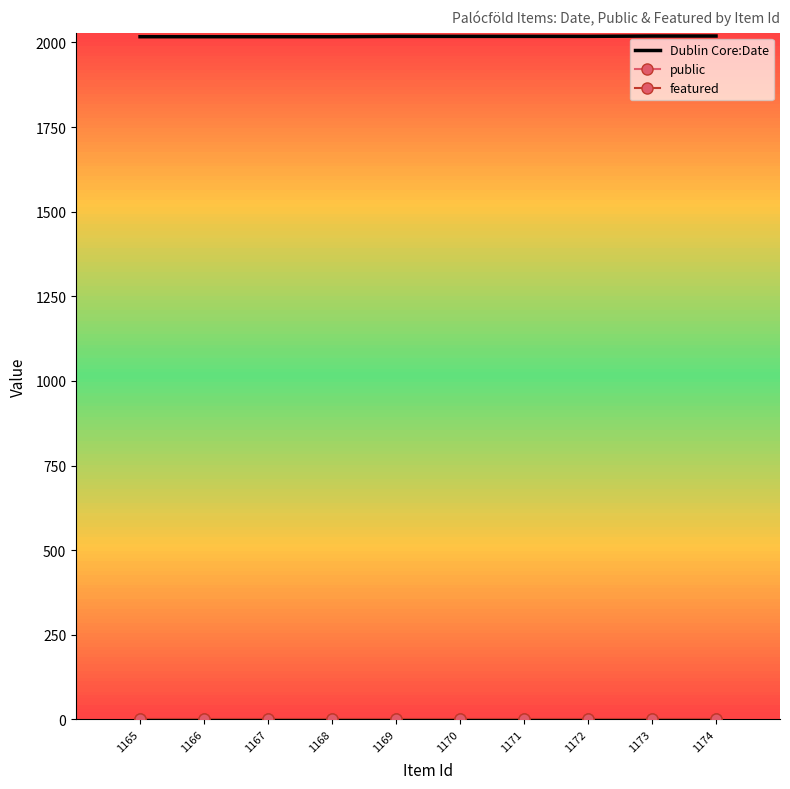

What is the difference between the maximum and minimum values in the Dublin Core:Date series?

2